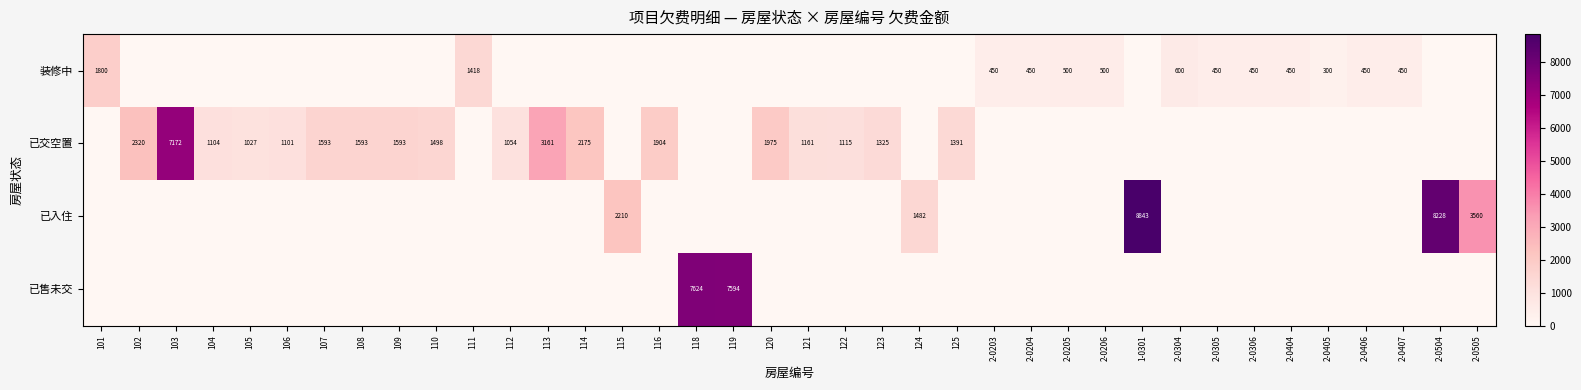

Rank the categories by 装修中 value from lowest to highest.

102, 103, 104, 105, 106, 107, 108, 109, 110, 112, 113, 114, 115, 116, 118, 119, 120, 121, 122, 123, 124, 125, 1-0301, 2-0504, 2-0505, 2-0405, 2-0203, 2-0204, 2-0305, 2-0306, 2-0404, 2-0406, 2-0407, 2-0205, 2-0206, 2-0304, 111, 101